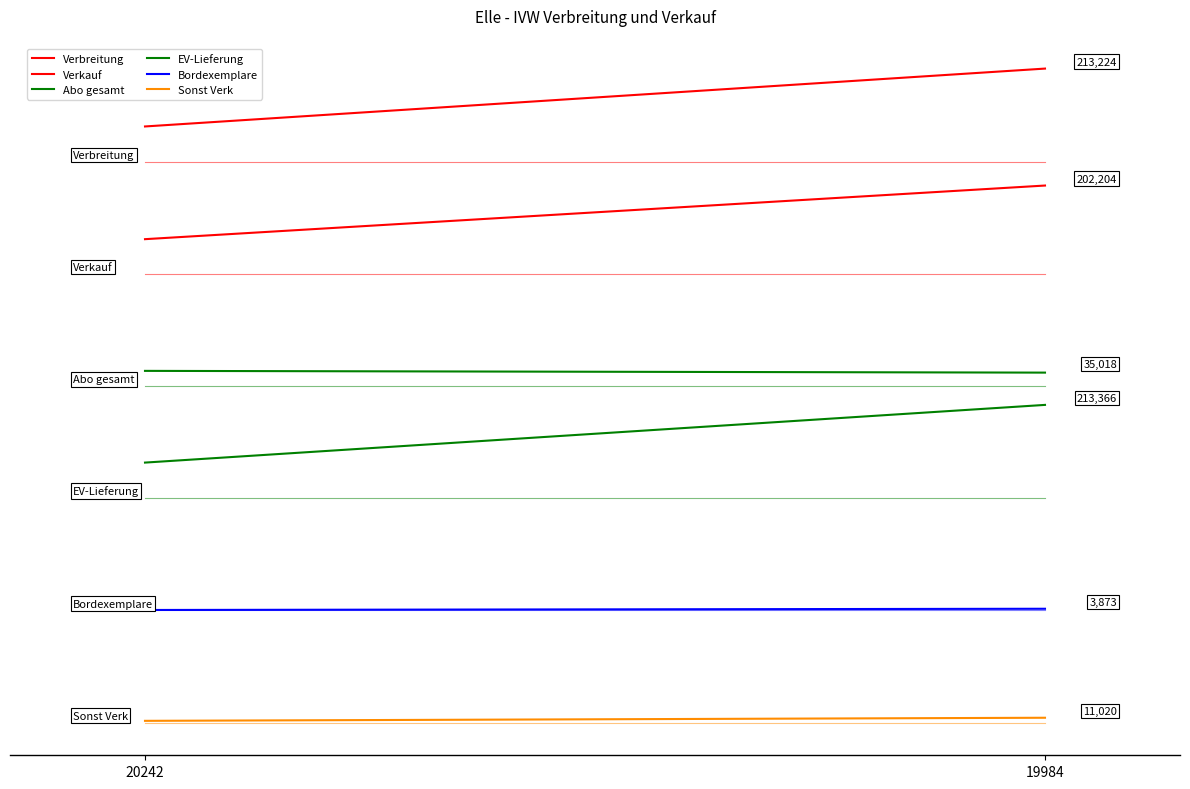

Which series changed the most between 20242 and 19984?

Verbreitung